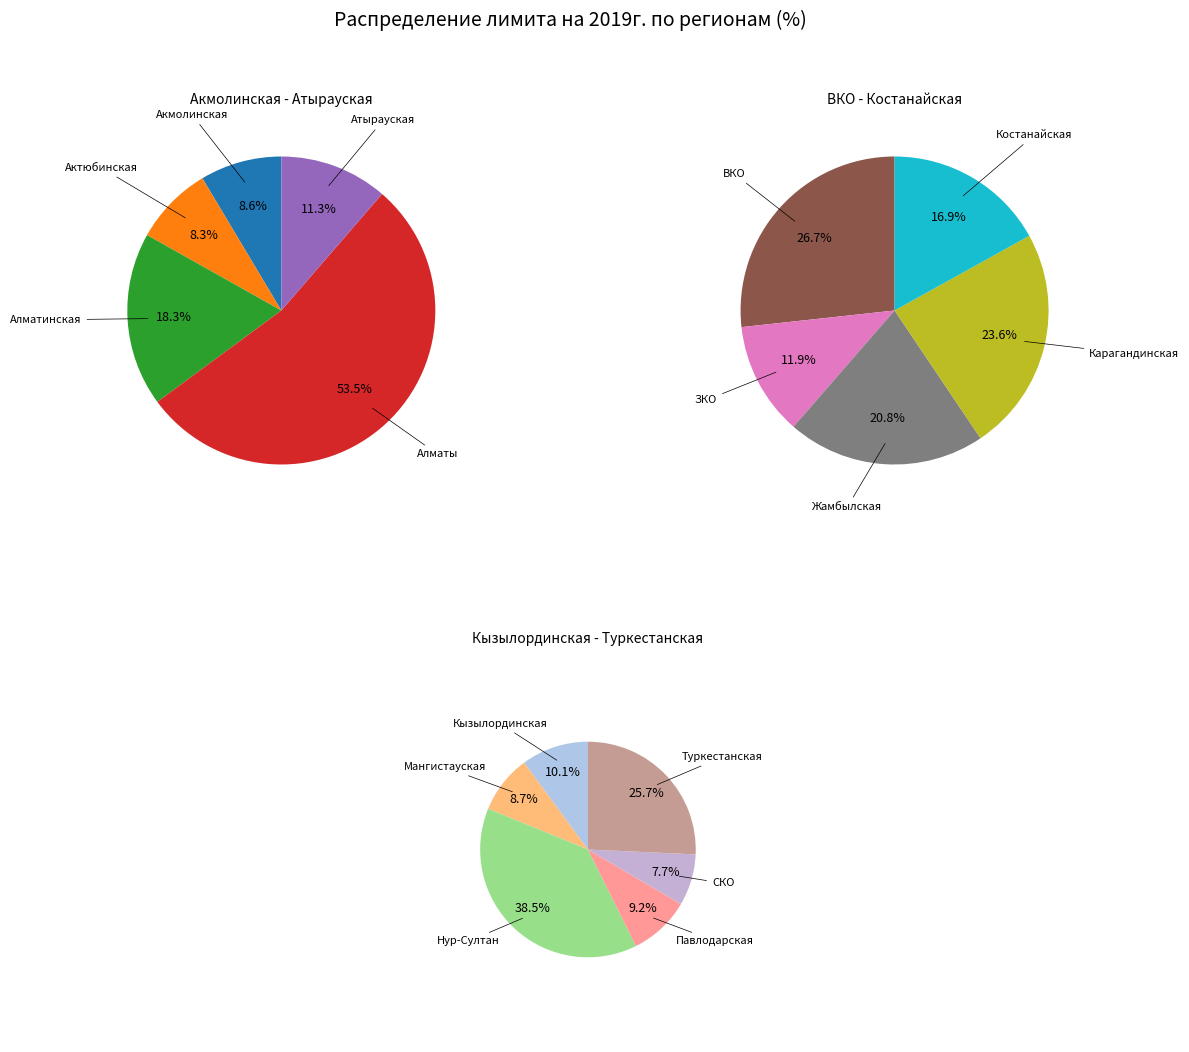

What is the change in value from Жамбылская to Нур-Султан?

+92828280